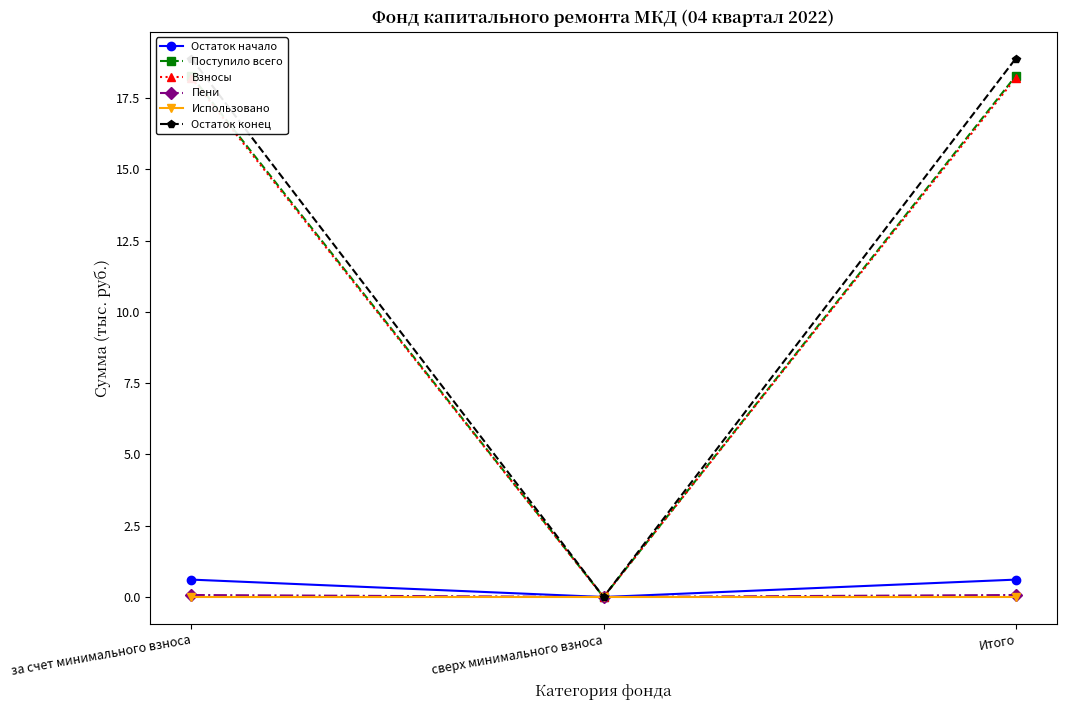

At which category is the sum across all series the highest?

за счет минимального взноса